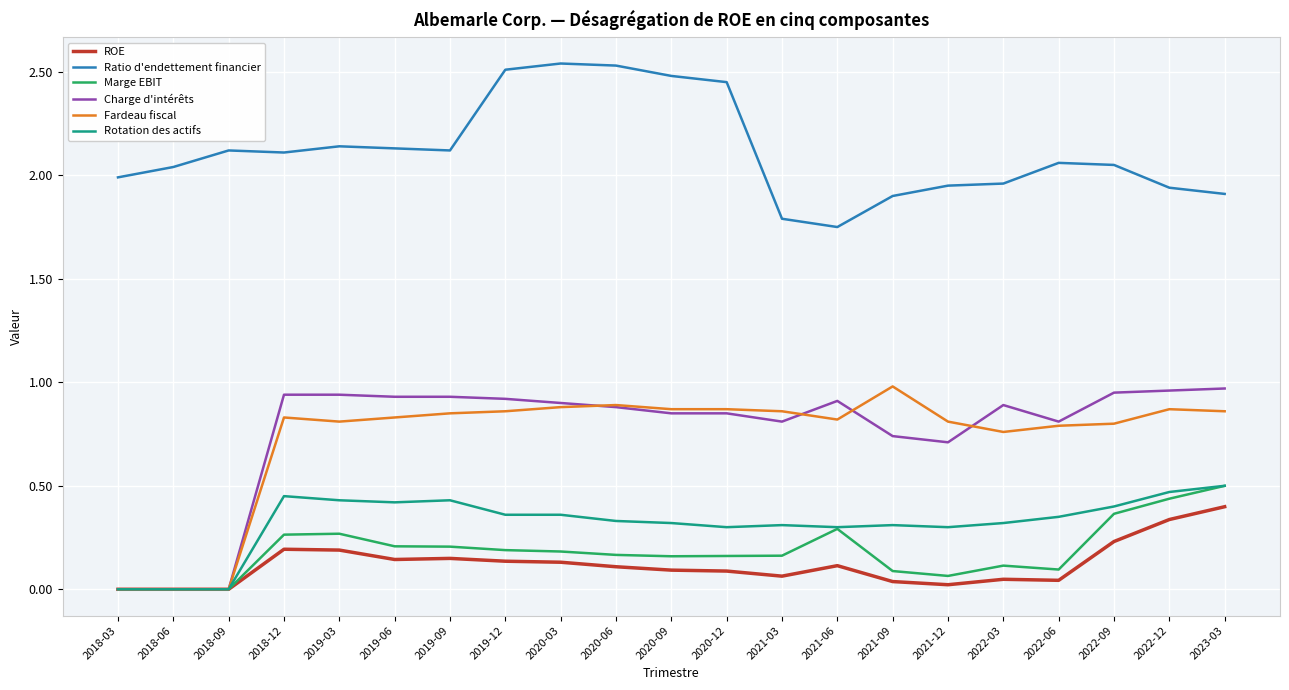

Between 2021-03 and 2023-03, which series saw the biggest shift?

Marge EBIT